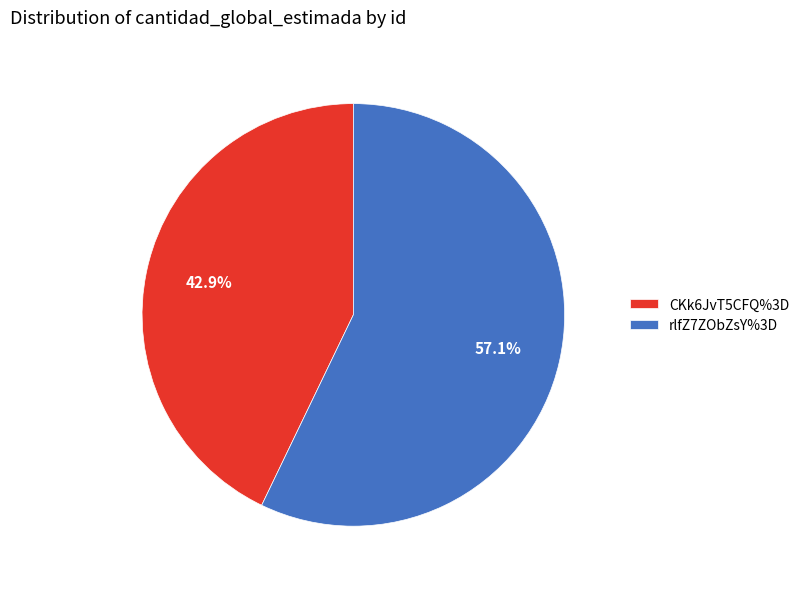

Approximately how many times larger is the value at rlfZ7ZObZsY%3D compared to CKk6JvT5CFQ%3D?

1.3